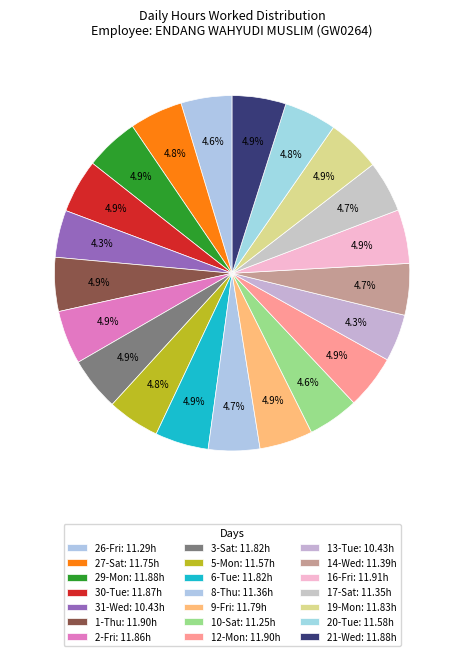

Count the number of slices in the pie.

21